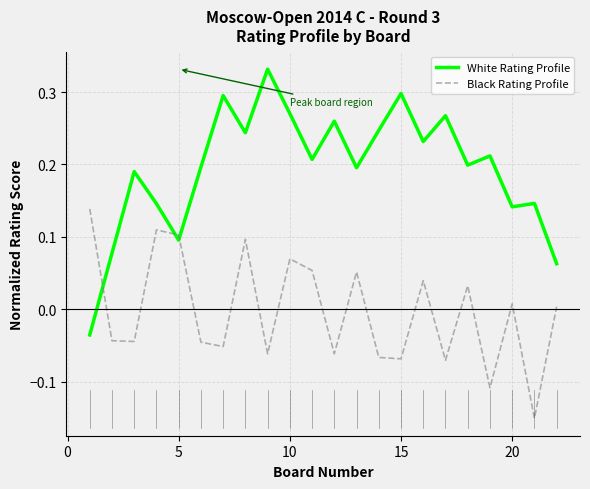

Which series has the largest range (max minus min)?

White Rating Profile